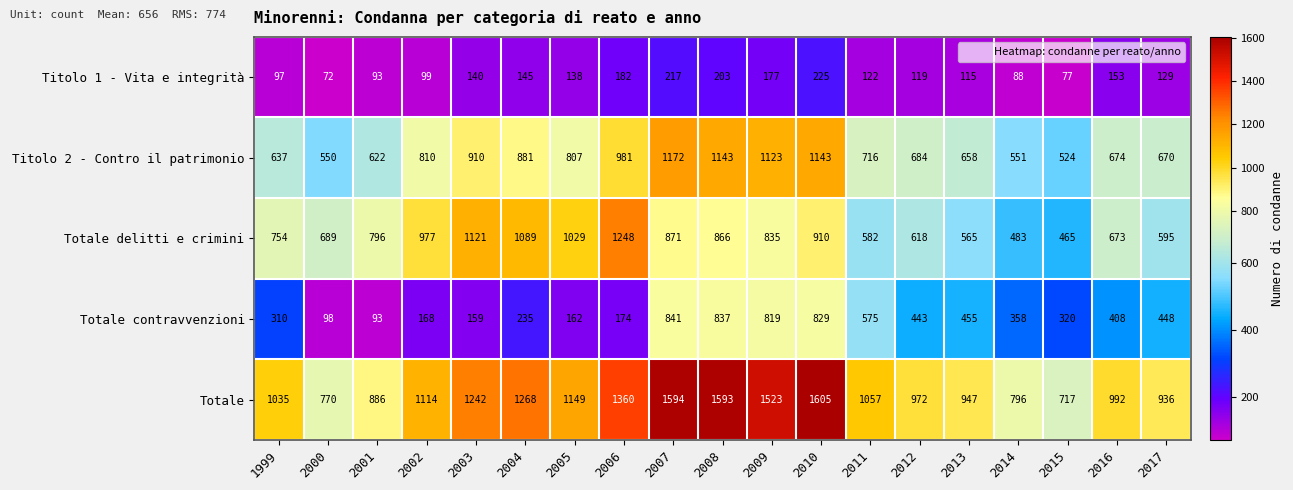

At which label is Totale delitti e crimini closest to 856?

2008